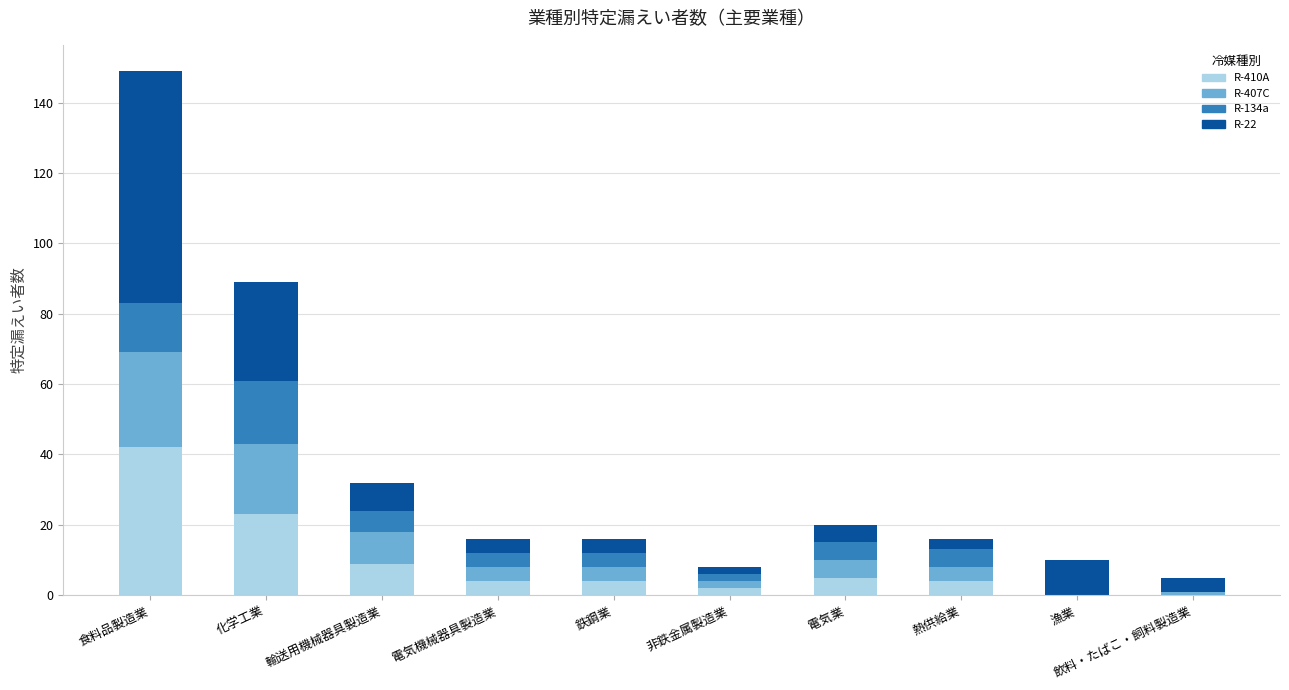

At which category is the sum across all series the highest?

食料品製造業